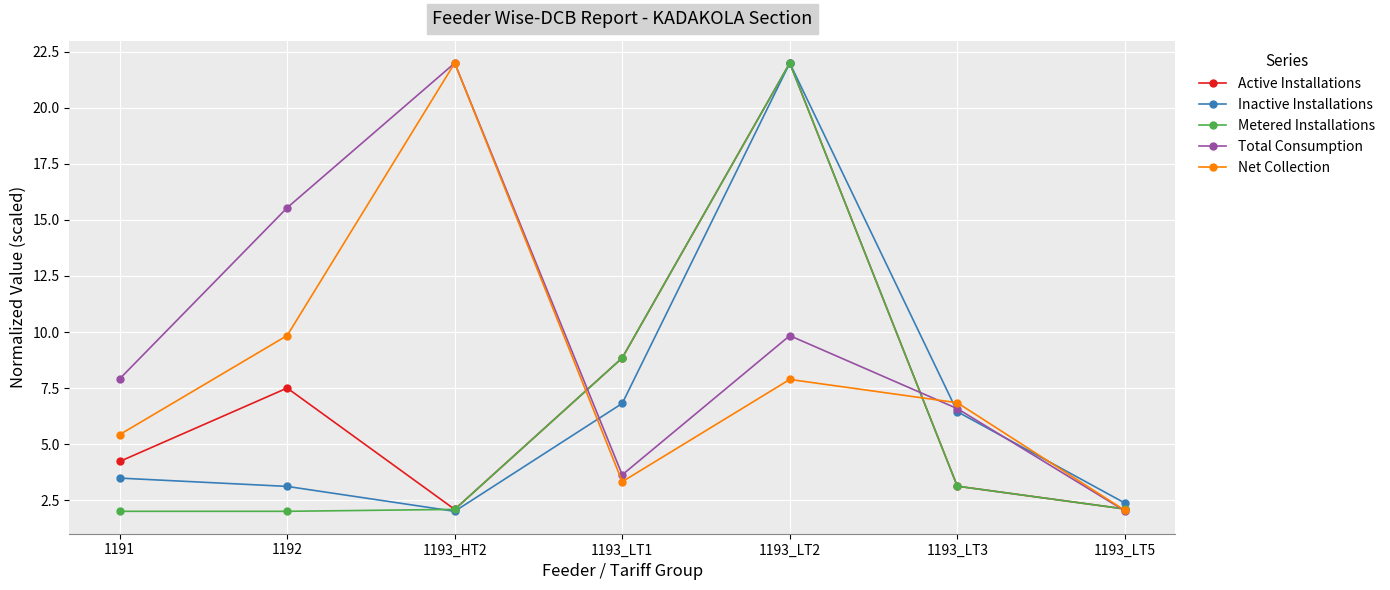

True or false: Net Collection and Active Installations intersect in this chart.

True